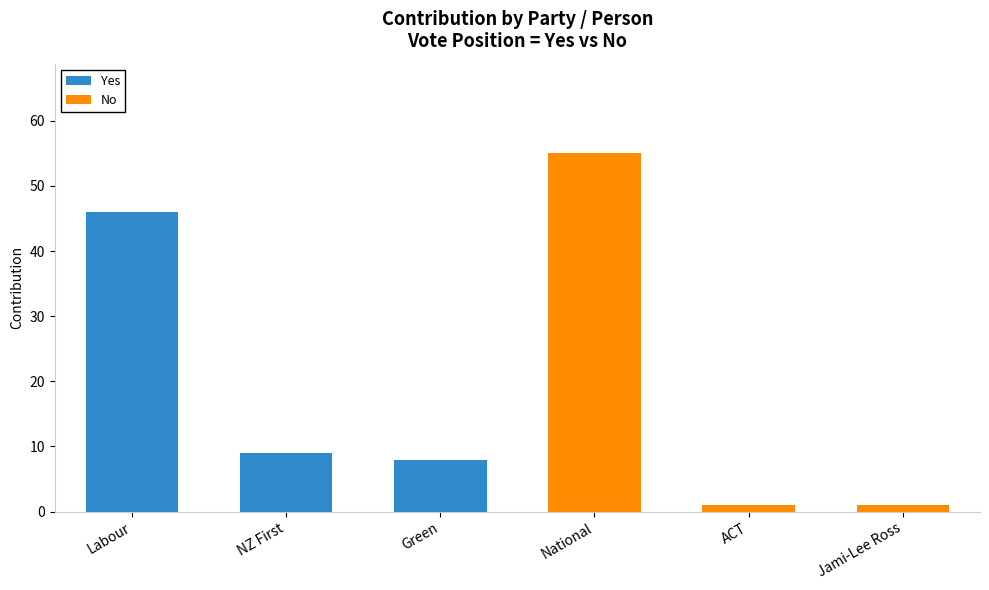

What is the highest value of the Yes series?

46